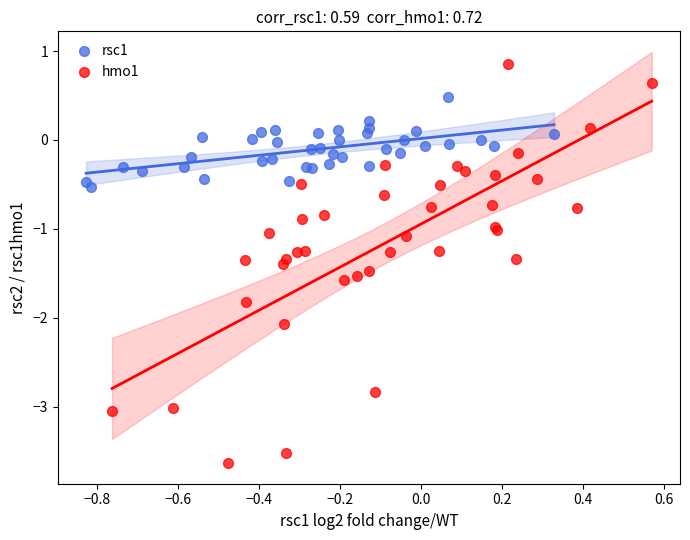

Which series contains the lowest Y value?

hmo1